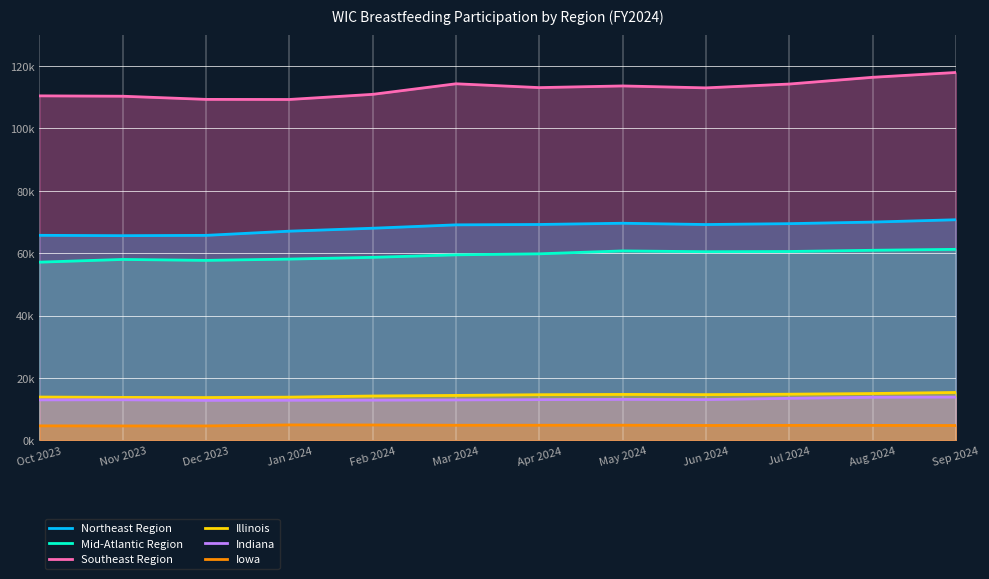

What is the difference between the maximum and minimum values in the Southeast Region series?

8655